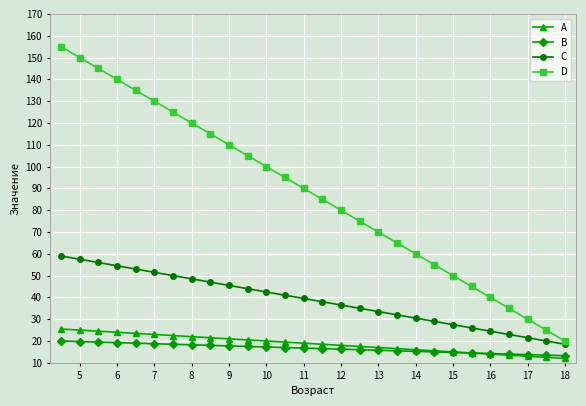

What is the average value of the B series?

16.6